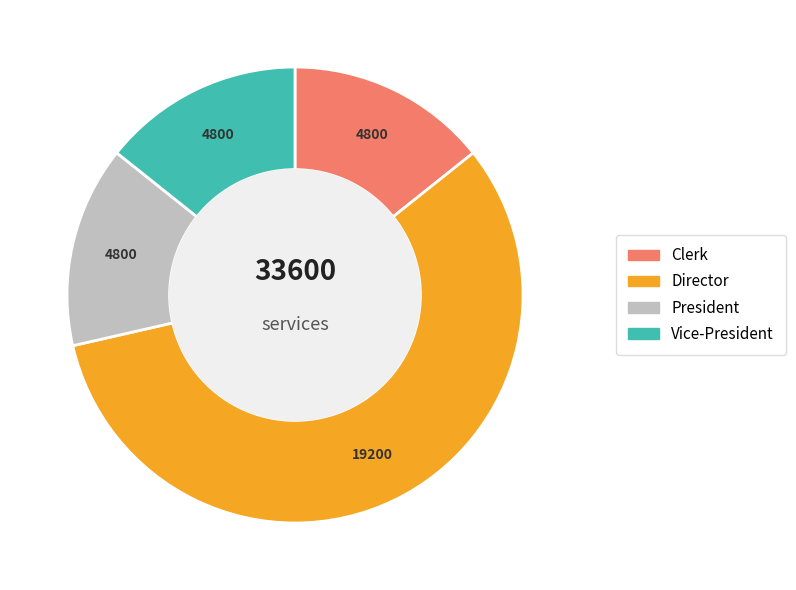

Does any single category account for the majority?

Yes